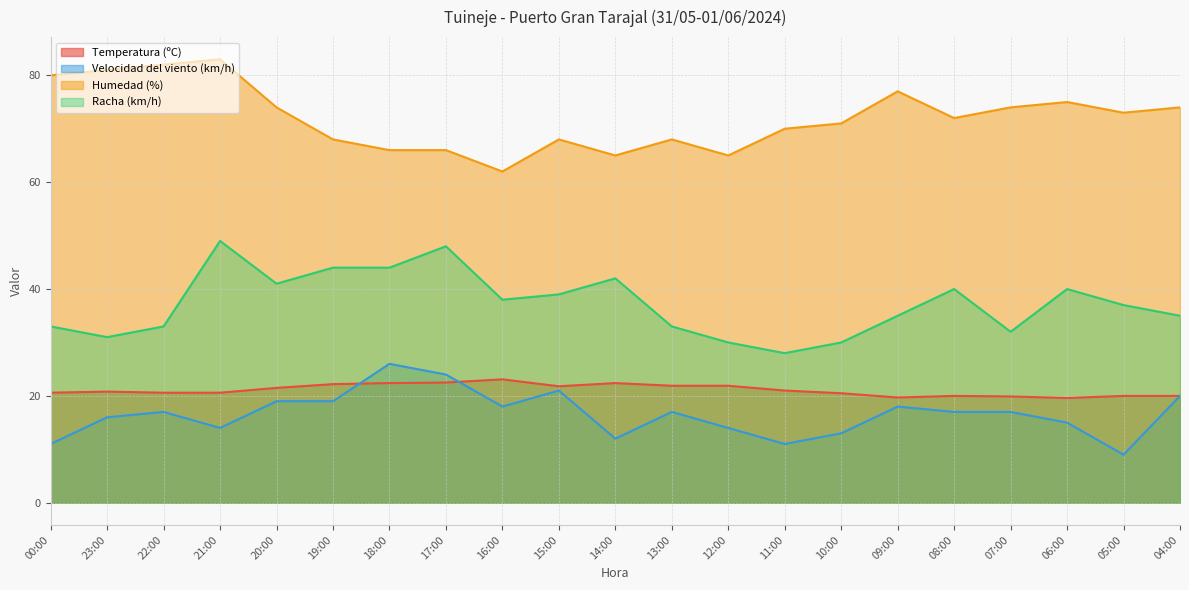

Which series ends up on top after the final intersection of Velocidad del viento (km/h) and Temperatura (ºC)?

Temperatura (ºC)